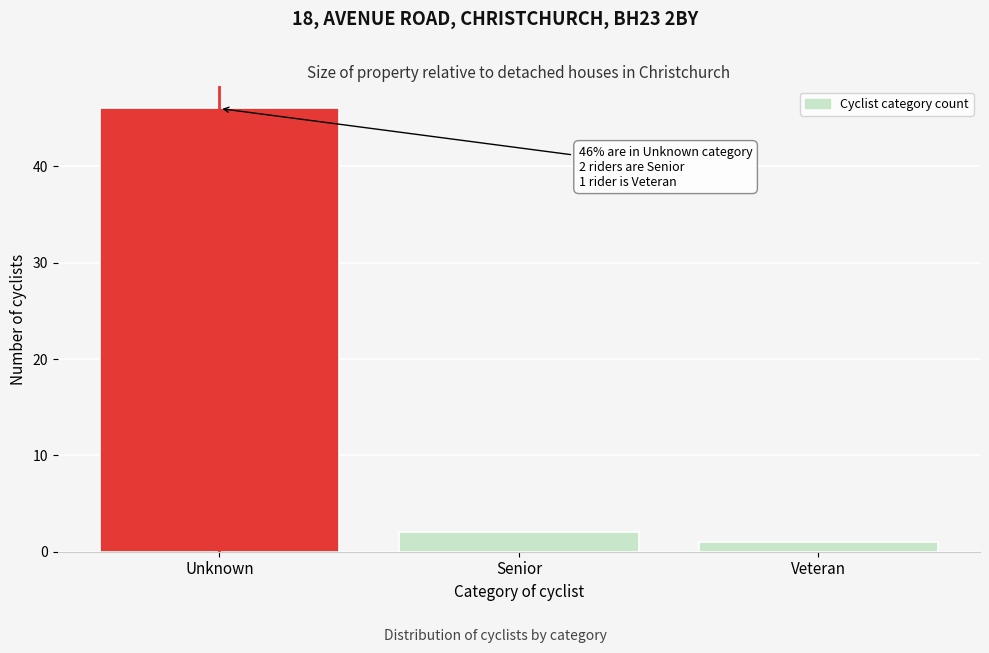

Reading left to right, what are all the values shown in this chart?

Unknown=46	Senior=2	Veteran=1